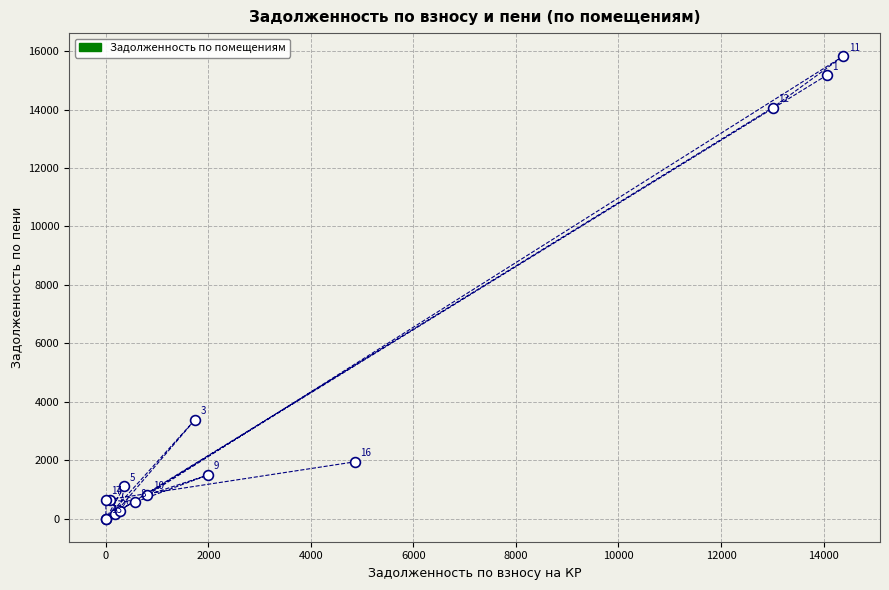

What Y value in the scatter plot is closest to 7912?

3378.3